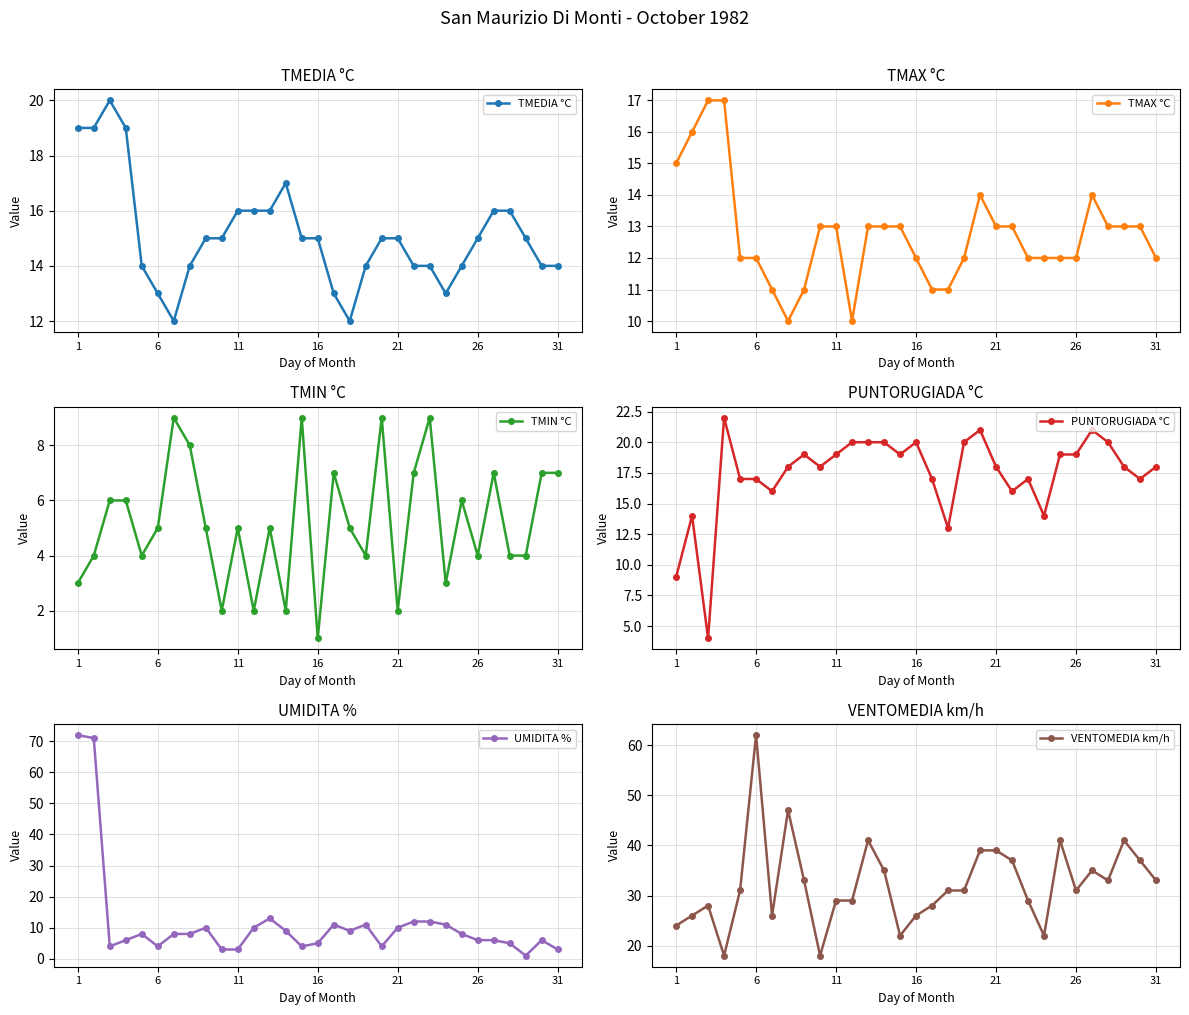

At which category does the chart reach its peak across all series?

1